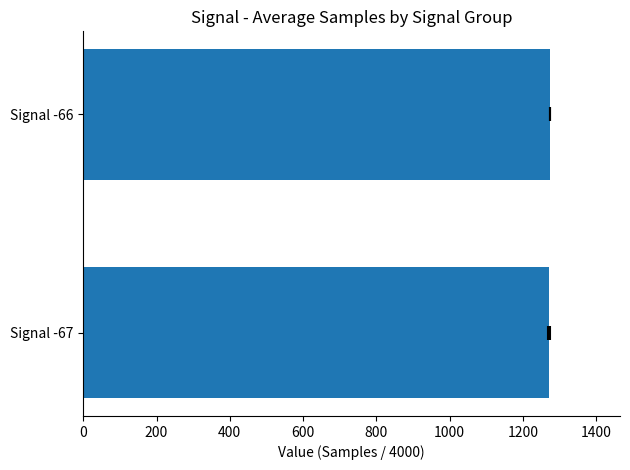

Approximately how many times larger is the value at Signal -67 compared to Signal -66?

1.0